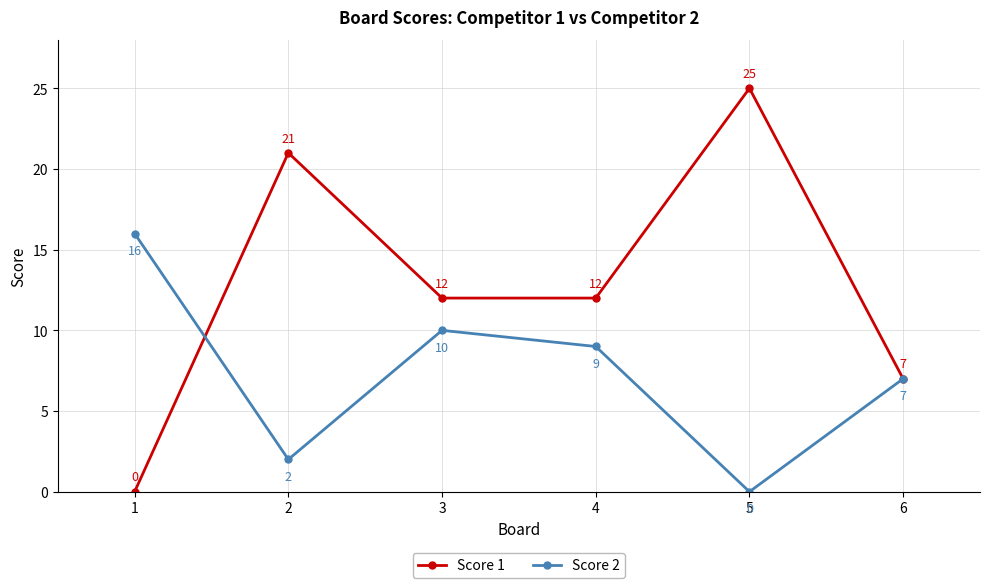

The Score 1 series shows 6 at 4. True or false?

False